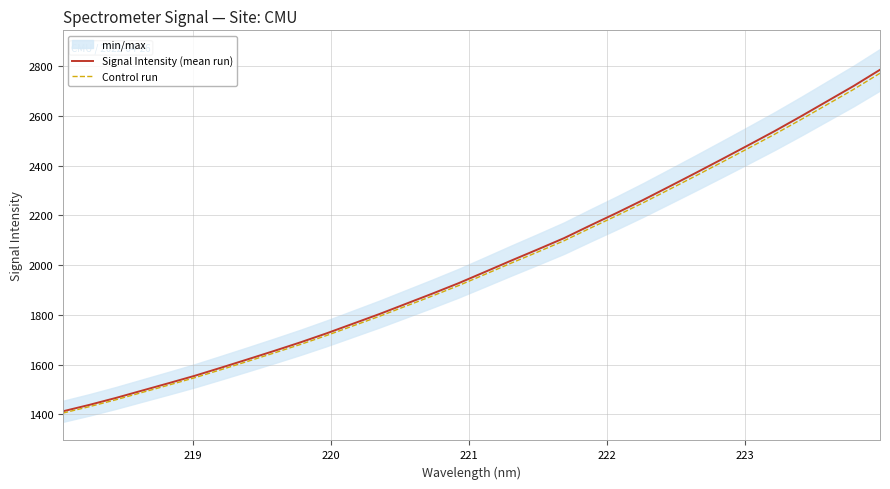

Is this an area chart (filled region under the line)?

No